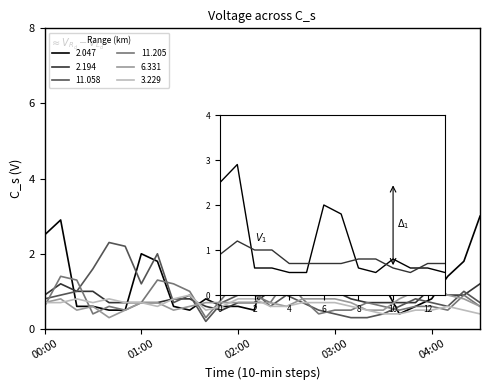

What is the smallest value displayed?

0.2